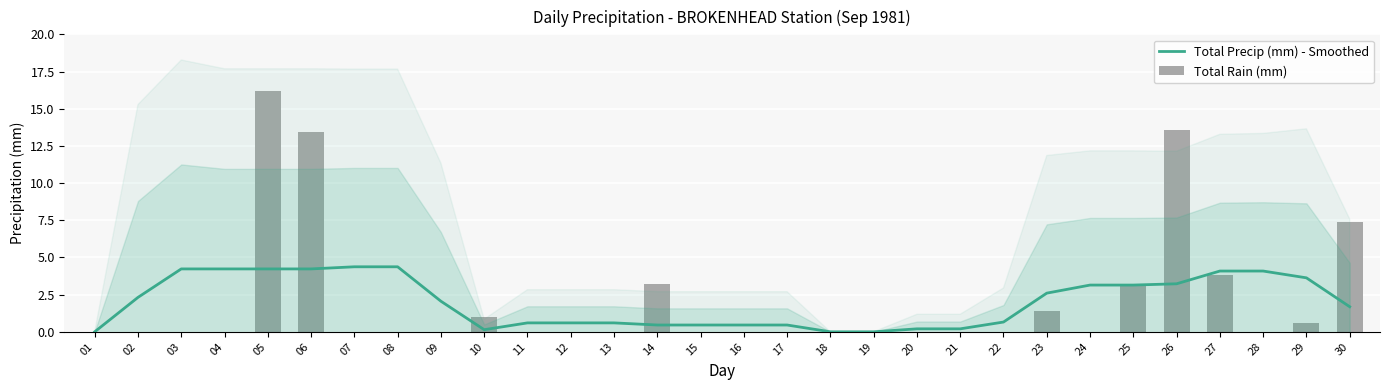

What are all the series names shown in the legend?

Total Precip (mm) - Smoothed, Total Rain (mm)